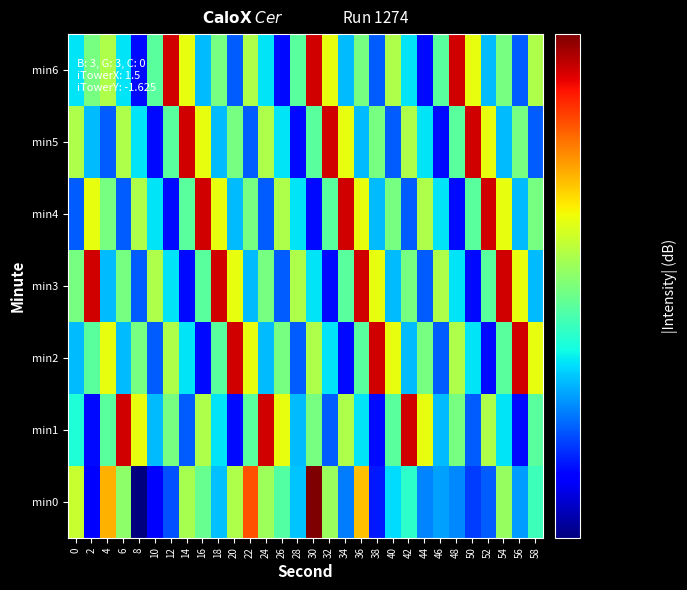

What is the total value across all series at 6?

935.9